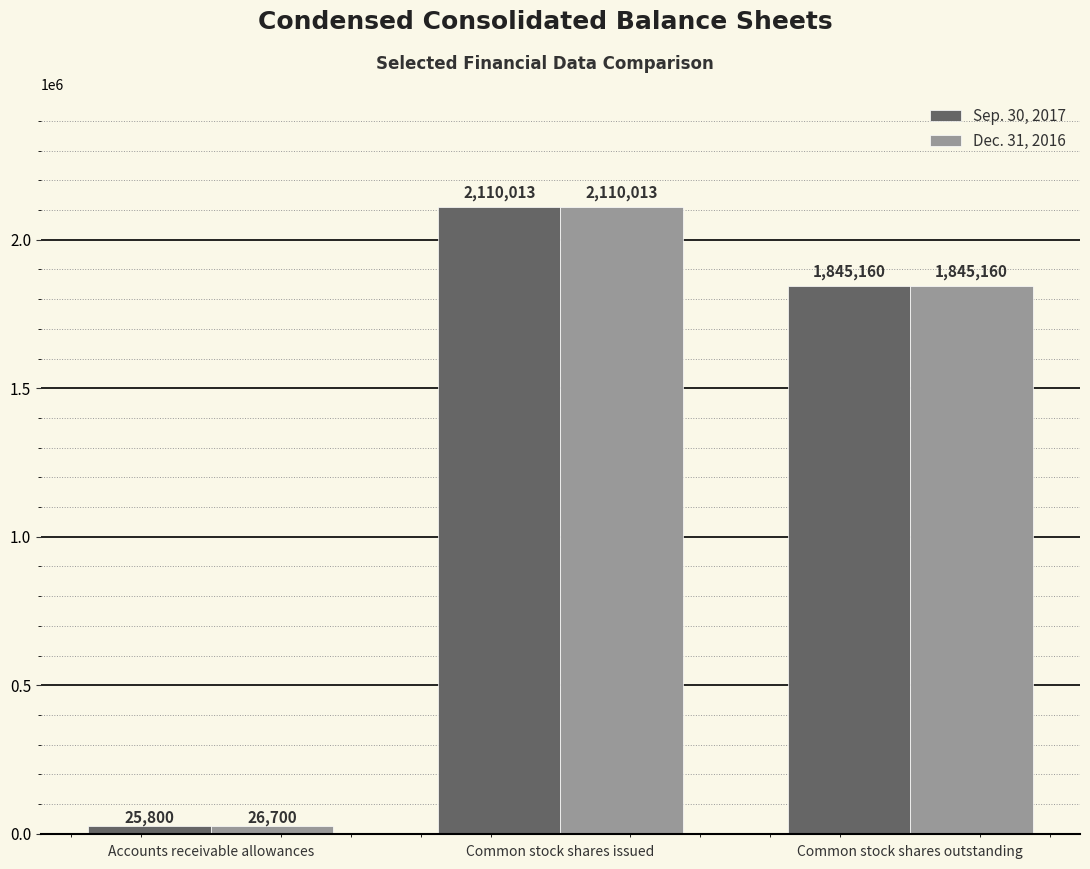

True or false: Sep. 30, 2017 has a value of 568161 at Common stock shares outstanding.

False